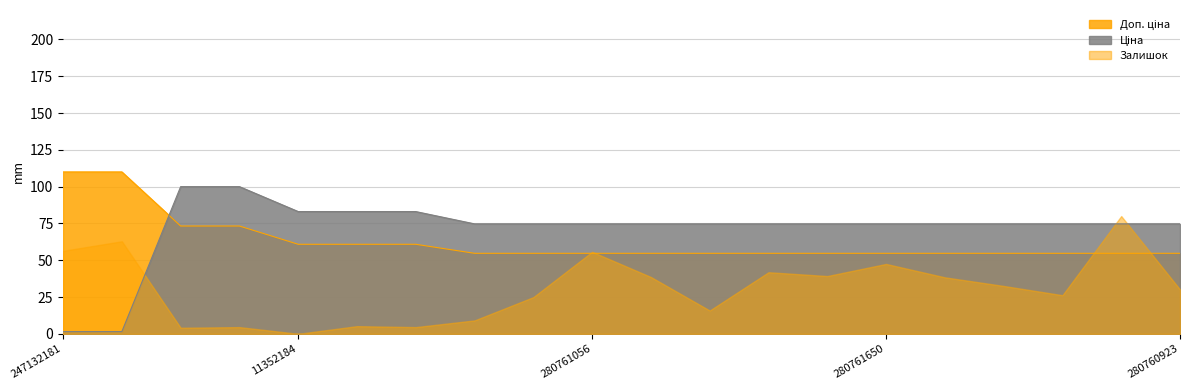

What is the greatest value displayed?

110.0